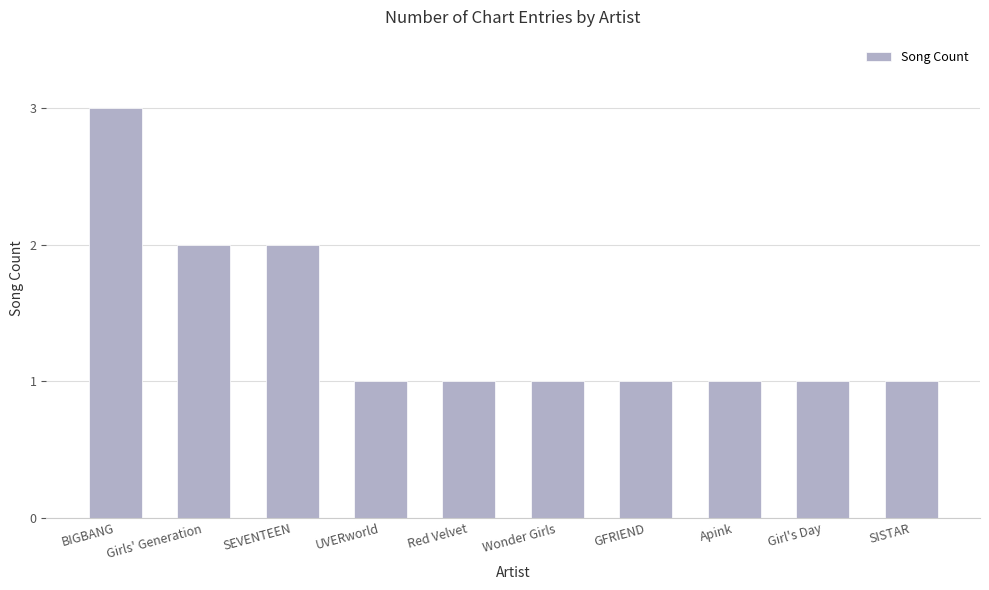

Count the values in the range 1 to 2.

9